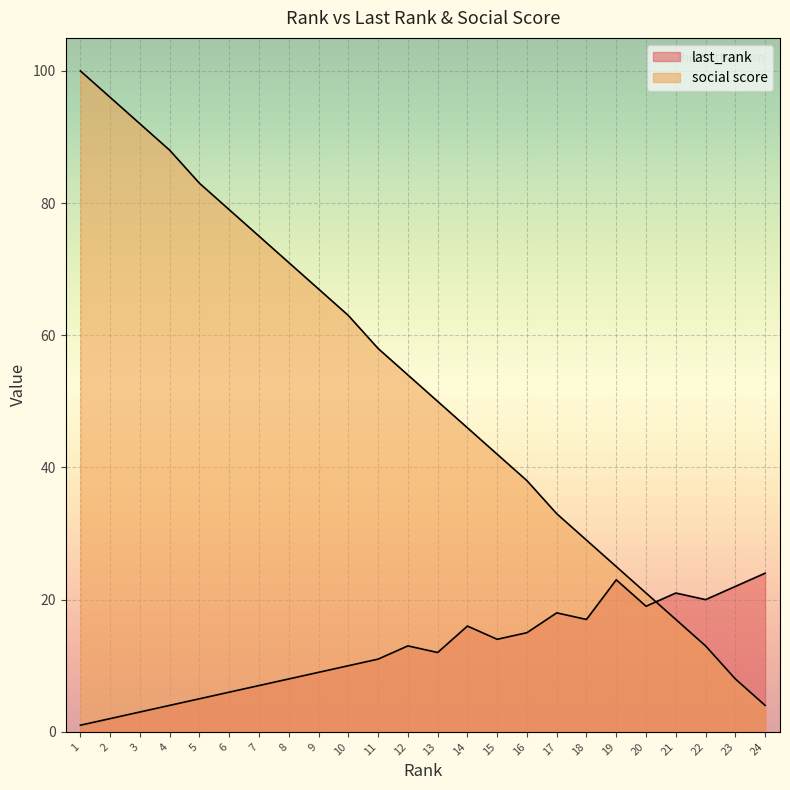

What value does the last_rank series have at 4?

4